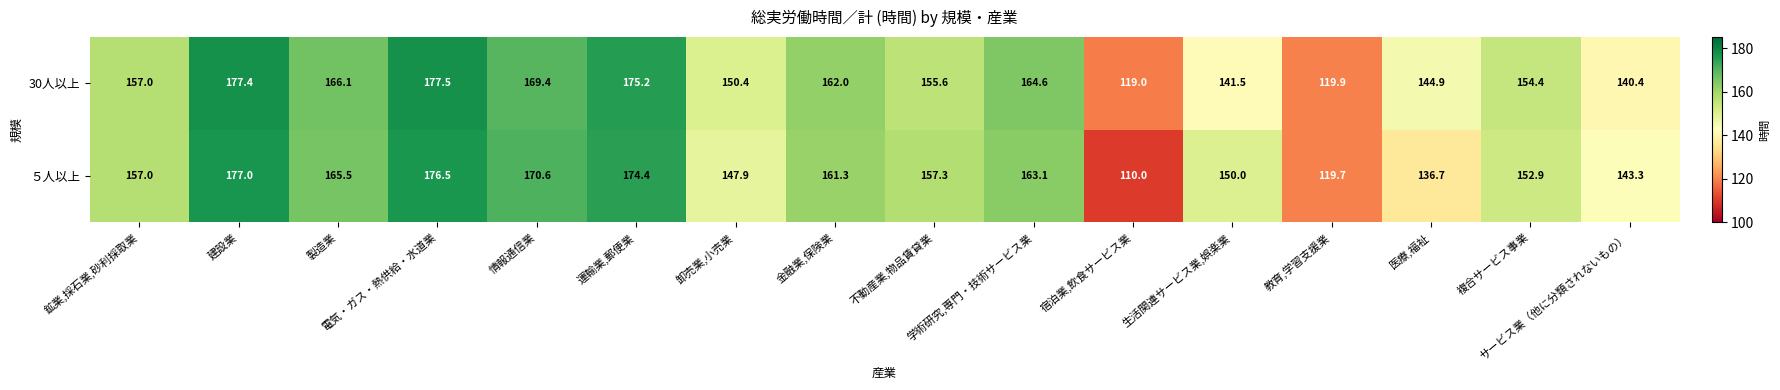

Which series has the largest range (max minus min)?

５人以上